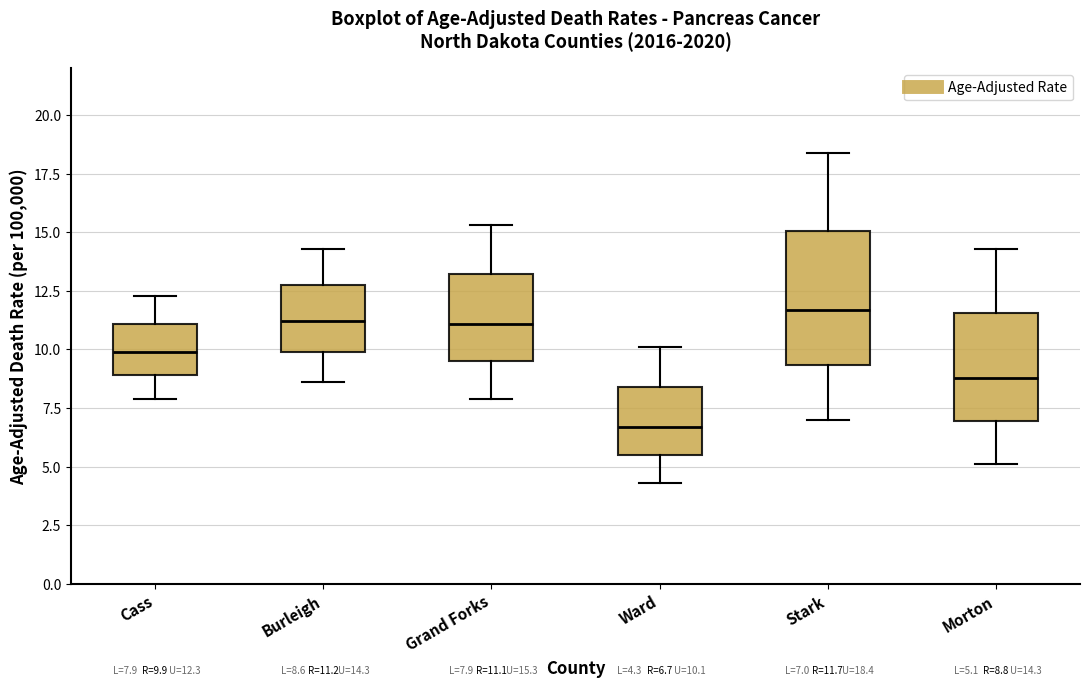

Which box's median line is the lowest?

Ward